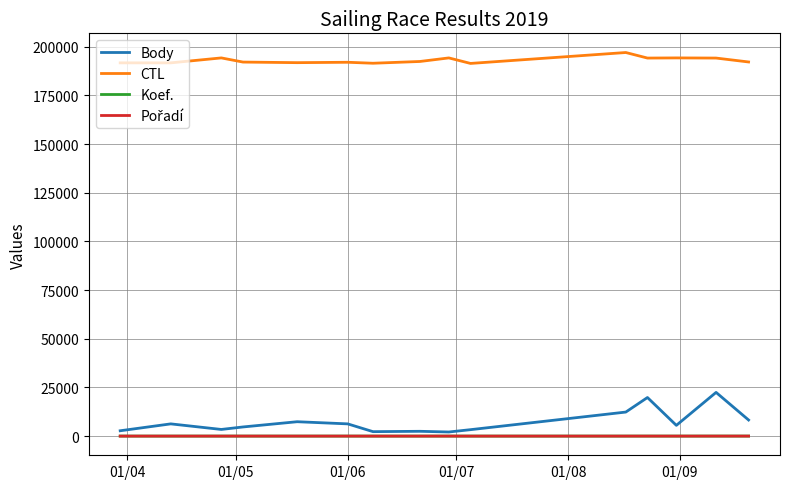

Which series has the largest range (max minus min)?

Body